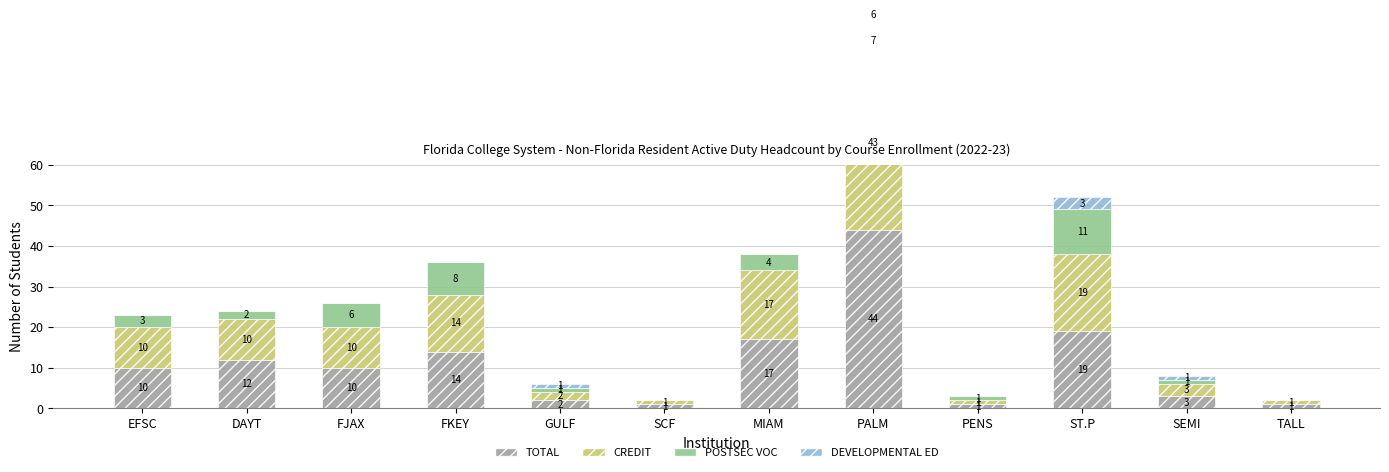

What is the difference between the maximum and minimum values in the CREDIT series?

42